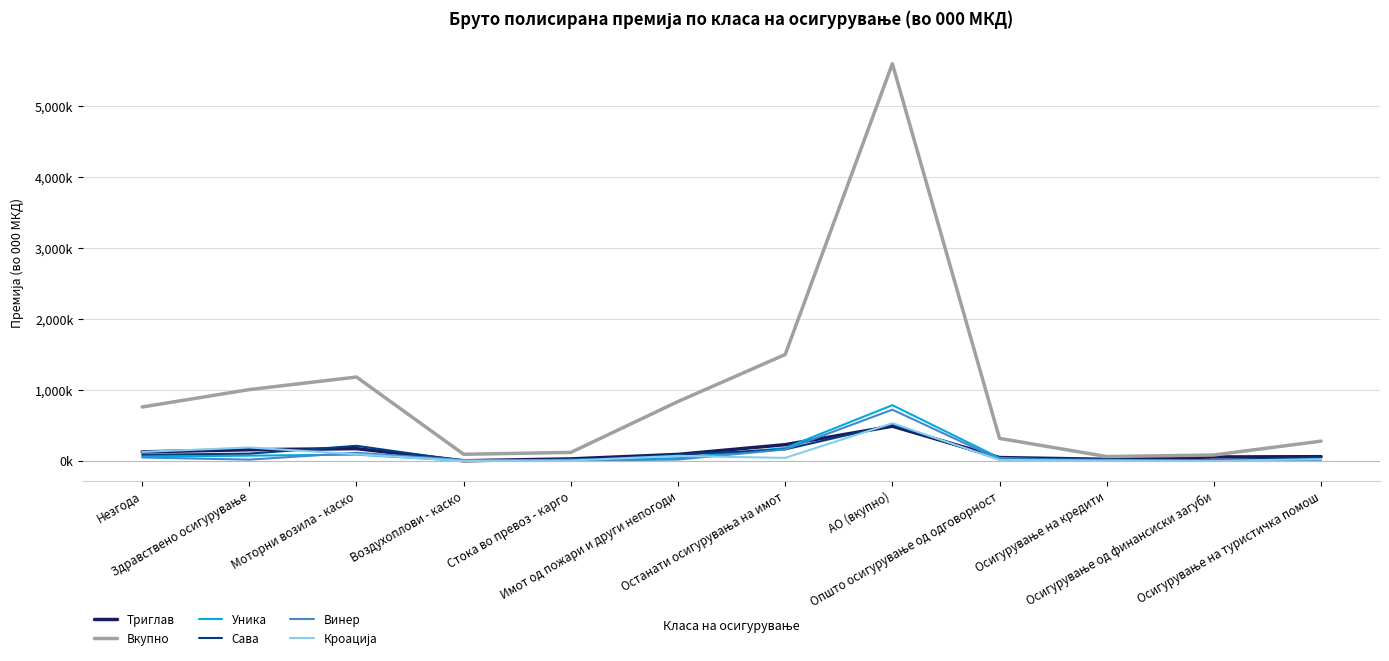

Does the chart have visible grid lines?

Yes